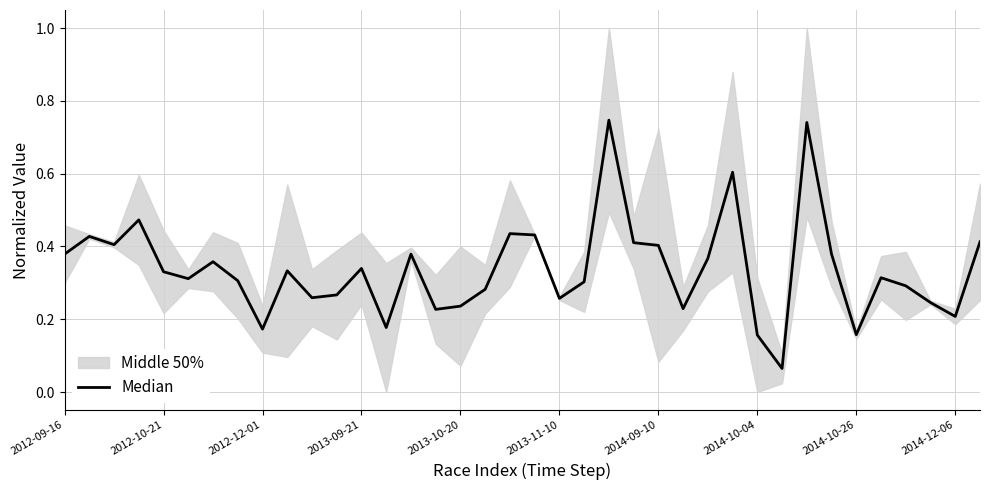

What is the greatest value displayed?

0.7